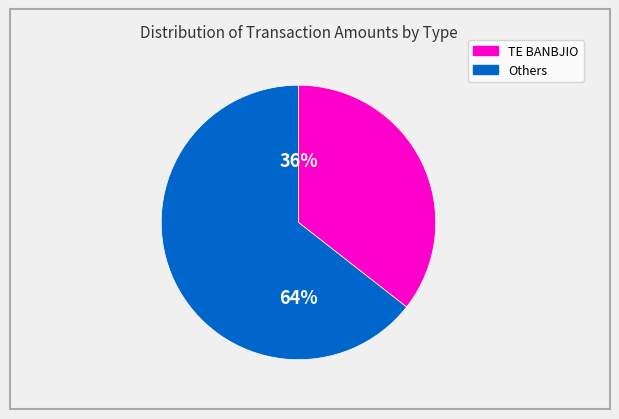

Is there a majority slice in this chart?

Yes